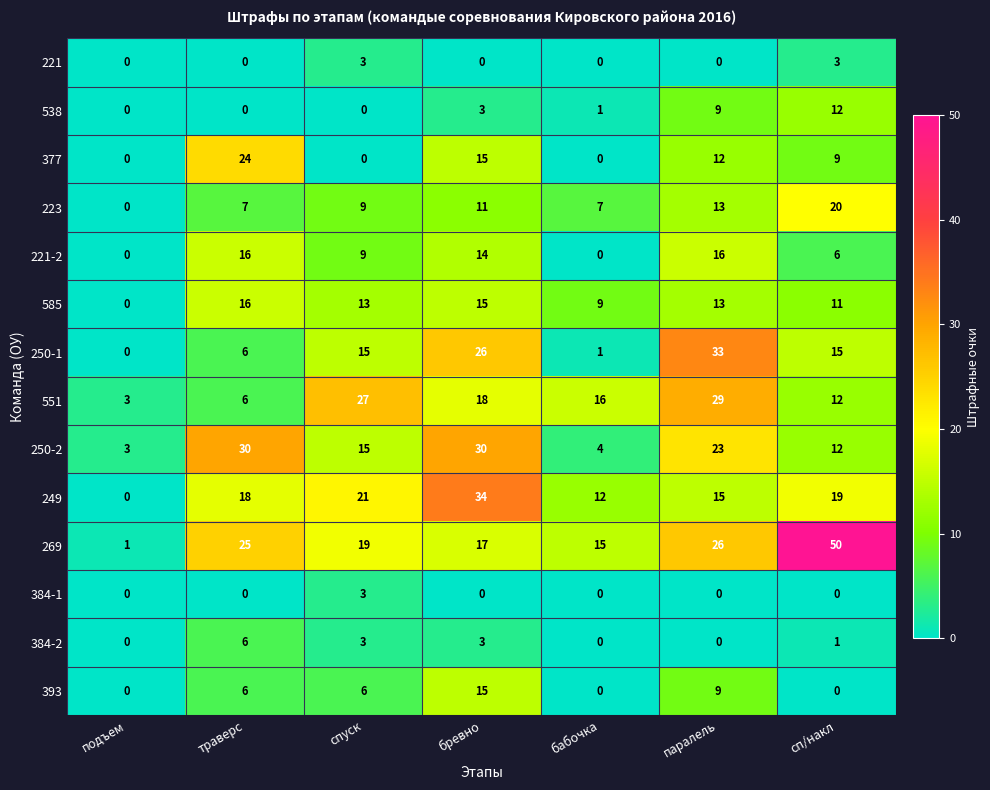

At which category is the sum across all series the highest?

бревно